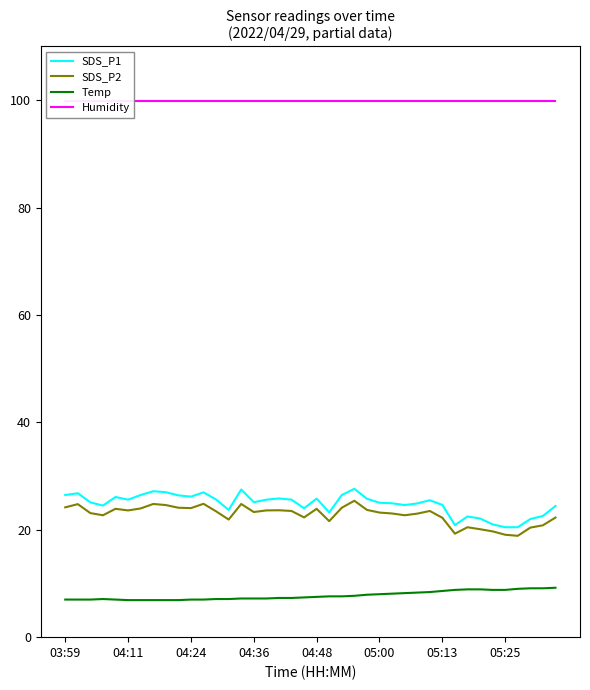

True or false: Temp and SDS_P1 intersect in this chart.

False